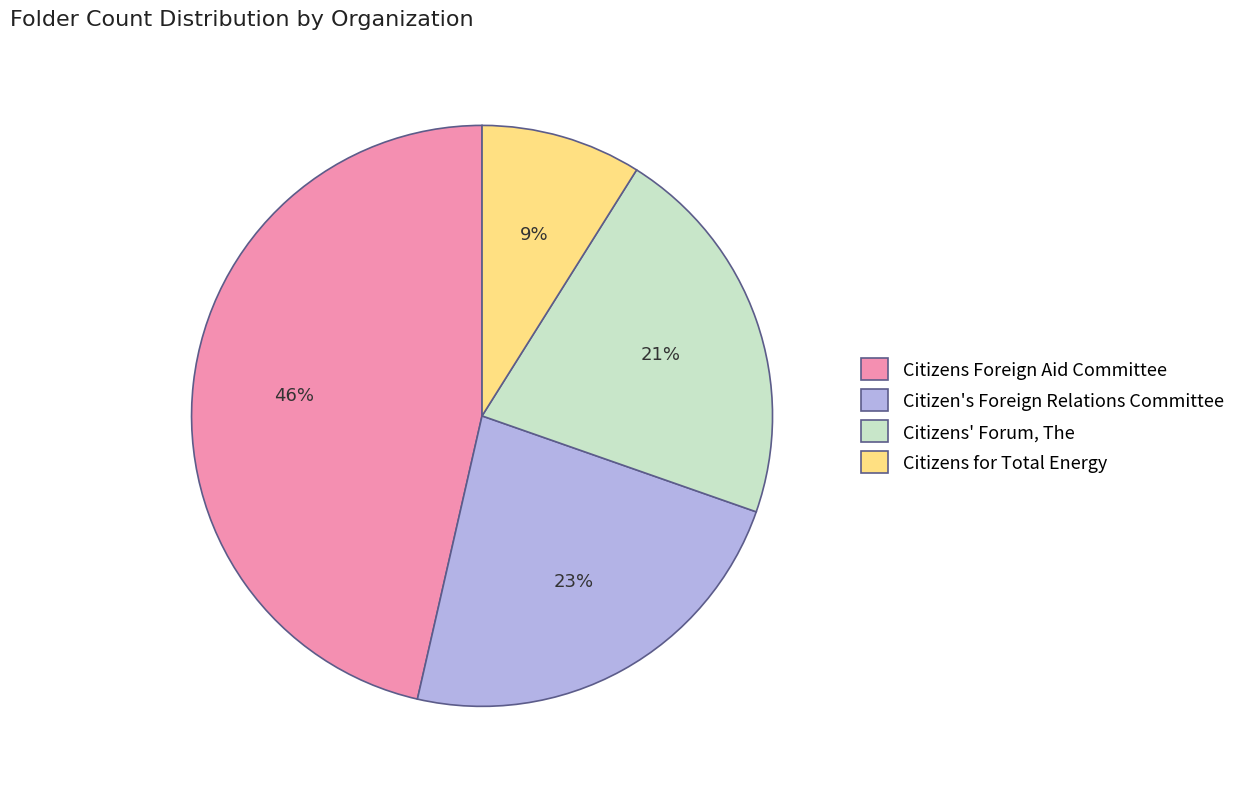

Rank the categories by value from highest to lowest.

Citizens Foreign Aid Committee, Citizen's Foreign Relations Committee, Citizens' Forum, The, Citizens for Total Energy